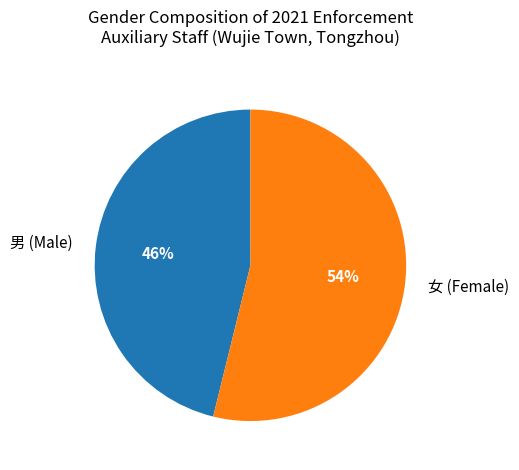

Is it true that 男 (Male) is 46% of the pie?

True